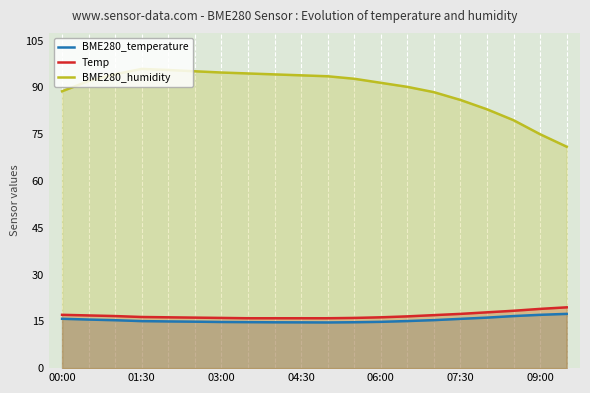

Reading left to right, extract all data points from this chart.

BME280_temperature: 15.8	15.6	15.4	15.1	15.0	14.9	14.8	14.8	14.7	14.7	14.7	14.7	14.8	15.1	15.4	15.8	16.2	16.7	17.1	17.4
Temp: 17.1	16.9	16.7	16.4	16.3	16.2	16.1	16.0	16.0	16.0	16.0	16.1	16.3	16.6	17.0	17.4	17.9	18.4	19.0	19.5
BME280_humidity: 88.8	92.1	94.3	96.0	95.6	95.2	94.8	94.5	94.2	93.9	93.6	92.8	91.5	90.2	88.5	86.0	83.0	79.5	75.0	71.0